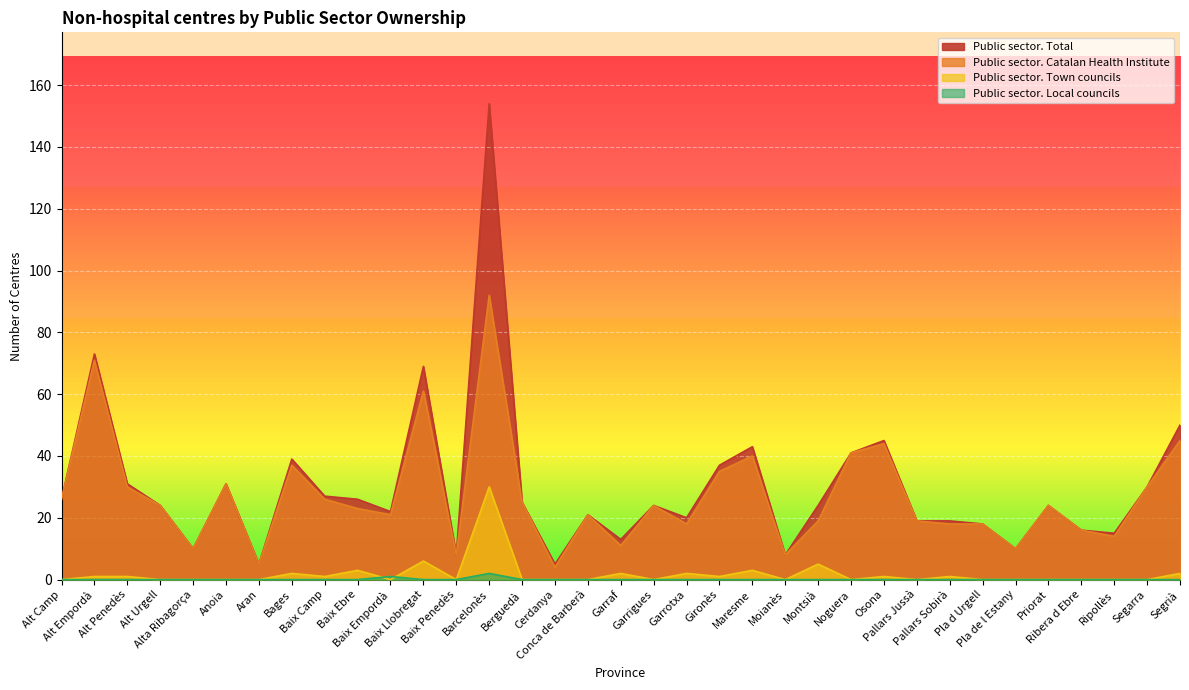

Reading left to right, transcribe all the data shown in this chart.

Public sector. Total: 26	73	31	24	10	31	5	39	27	26	22	69	8	154	25	5	21	13	24	20	37	43	8	24	41	45	19	19	18	10	24	16	15	30	50
Public sector. Catalan Health Institute: 26	71	30	24	10	31	5	37	26	23	21	61	8	92	25	4	21	11	24	18	35	40	8	19	41	44	19	18	18	10	24	16	14	30	45
Public sector. Town councils: 0	1	1	0	0	0	0	2	1	3	0	6	0	30	0	0	0	2	0	2	1	3	0	5	0	1	0	1	0	0	0	0	0	0	2
Public sector. Local councils: 0	0	0	0	0	0	0	0	0	0	1	0	0	2	0	0	0	0	0	0	0	0	0	0	0	0	0	0	0	0	0	0	0	0	0